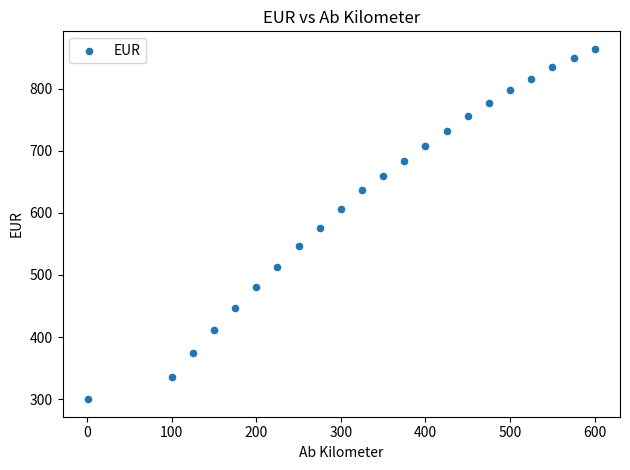

What is the range of Y values (max minus min)?

564.0